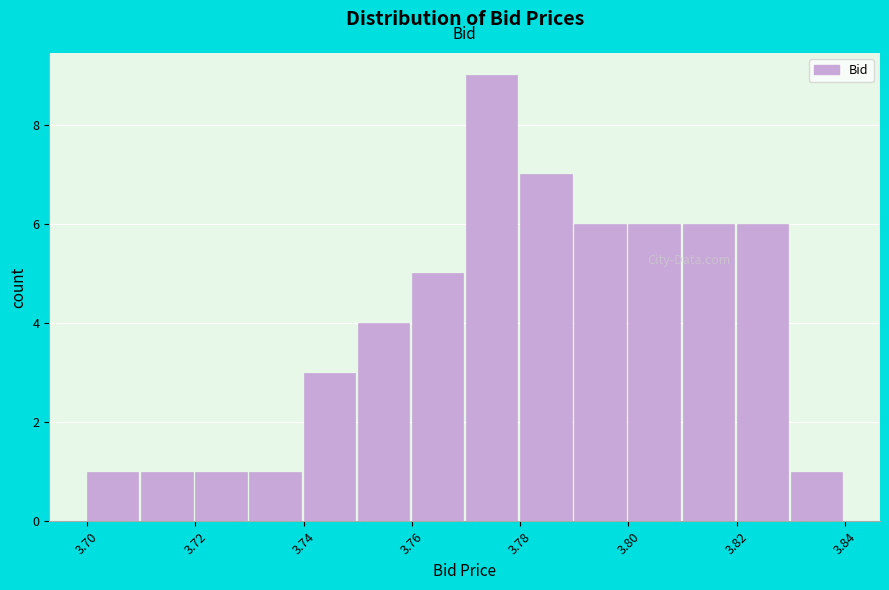

Reading left to right, transcribe this chart: for each bar, give the range it covers on the x-axis and its height. The values are not printed on the chart, so give them approximately, as read against the axis.

3.70 to 3.71: 1
3.71 to 3.72: 1
3.72 to 3.73: 1
3.73 to 3.74: 1
3.74 to 3.75: 3
3.75 to 3.76: 4
3.76 to 3.77: 5
3.77 to 3.78: 9
3.78 to 3.79: 7
3.79 to 3.80: 6
3.80 to 3.81: 6
3.81 to 3.82: 6
3.82 to 3.83: 6
3.83 to 3.84: 1